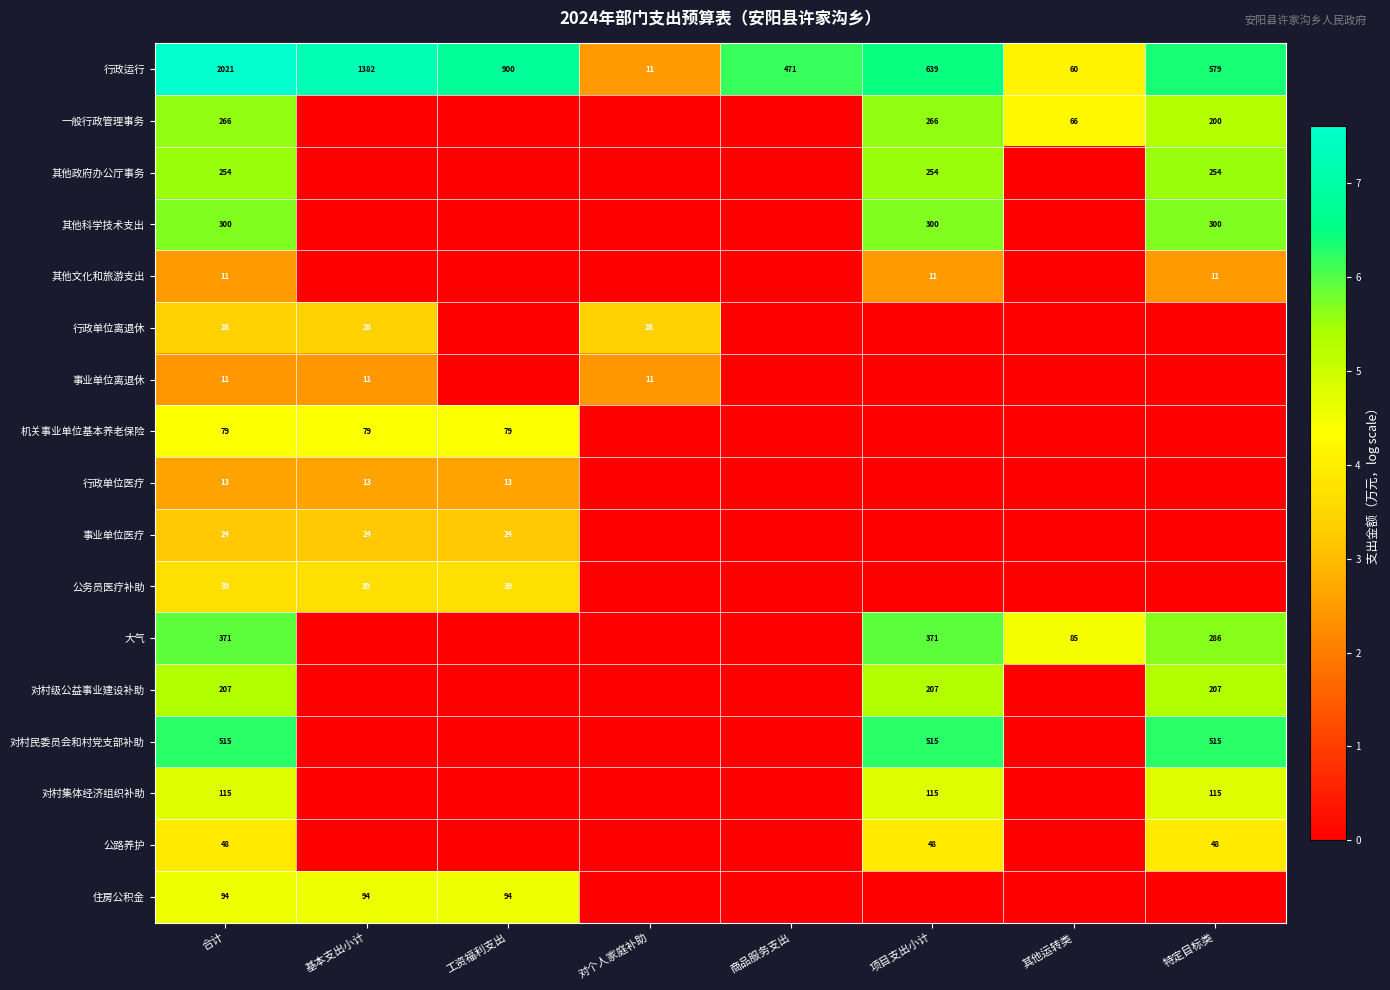

List the labels in order of 行政运行 value, smallest first.

对个人家庭补助, 其他运转类, 商品服务支出, 特定目标类, 项目支出小计, 工资福利支出, 基本支出小计, 合计